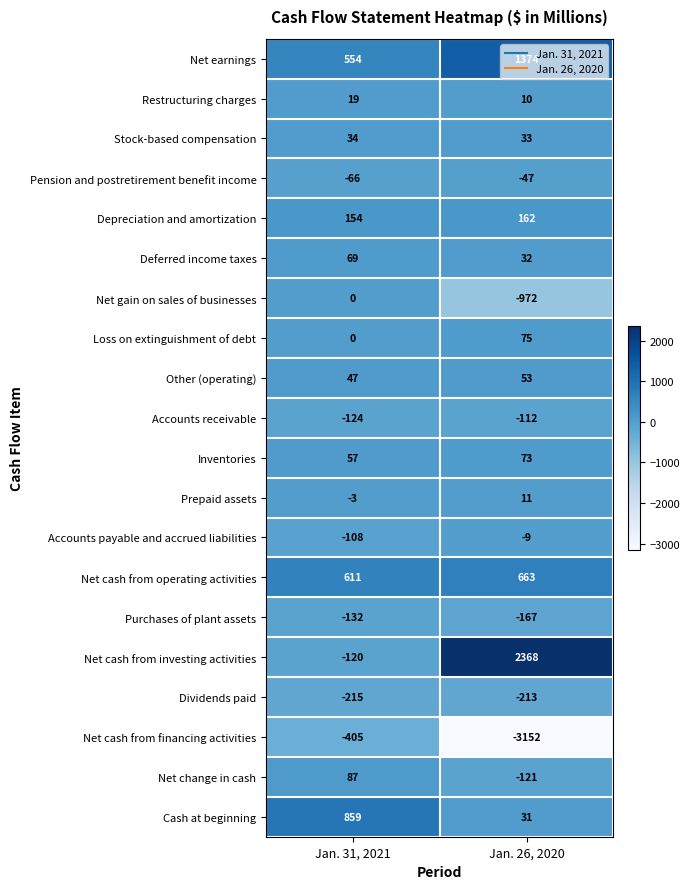

Between Jan. 31, 2021 and Jan. 26, 2020, which series saw the biggest shift?

Net cash from financing activities